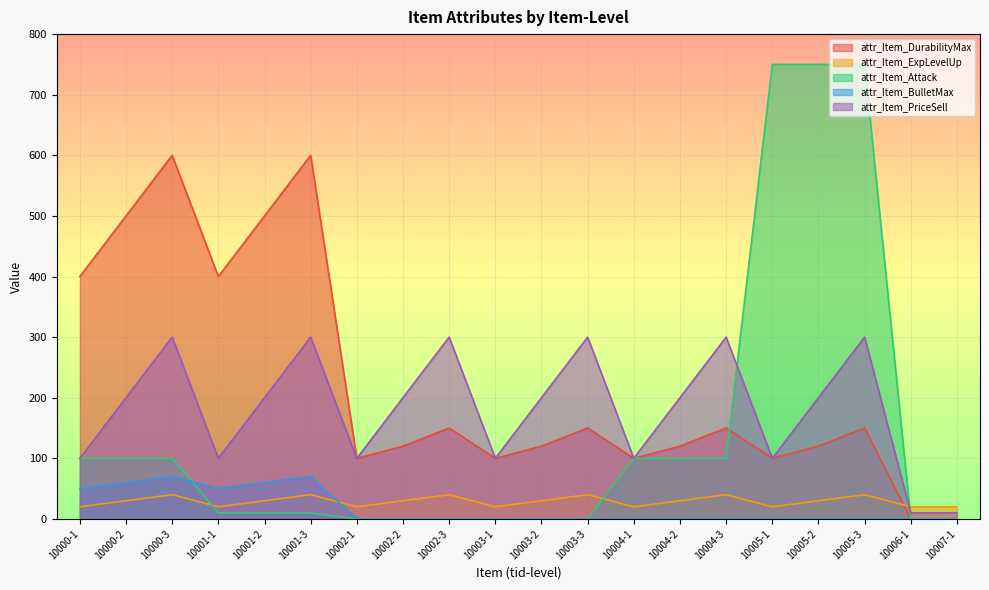

What is the approximate value of attr_Item_PriceSell at 10000-1, to the nearest 50?

100